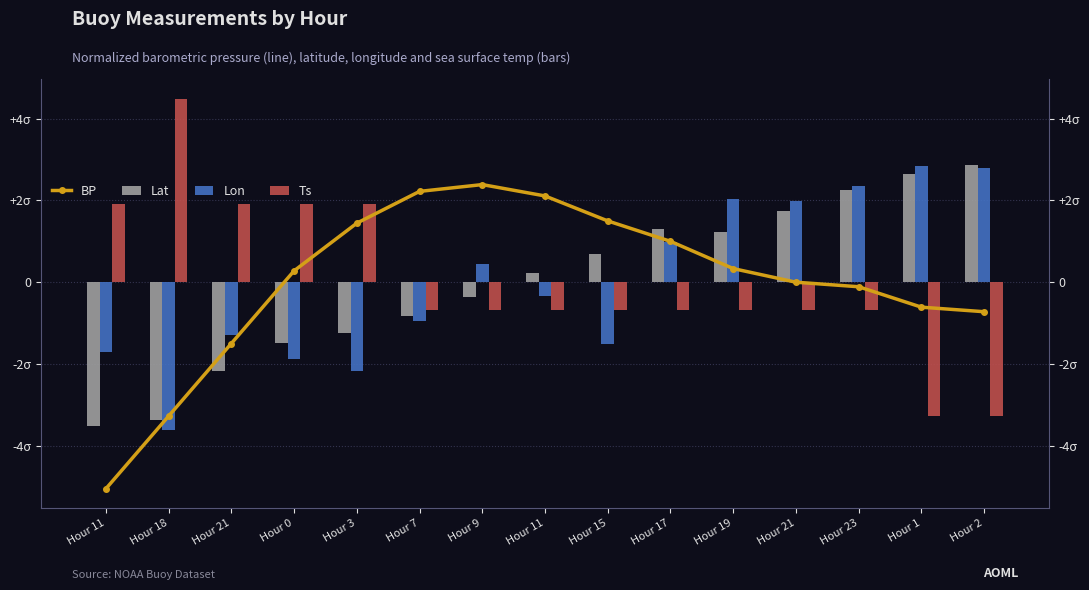

Where does the Lat series first go above 0?

Hour 11